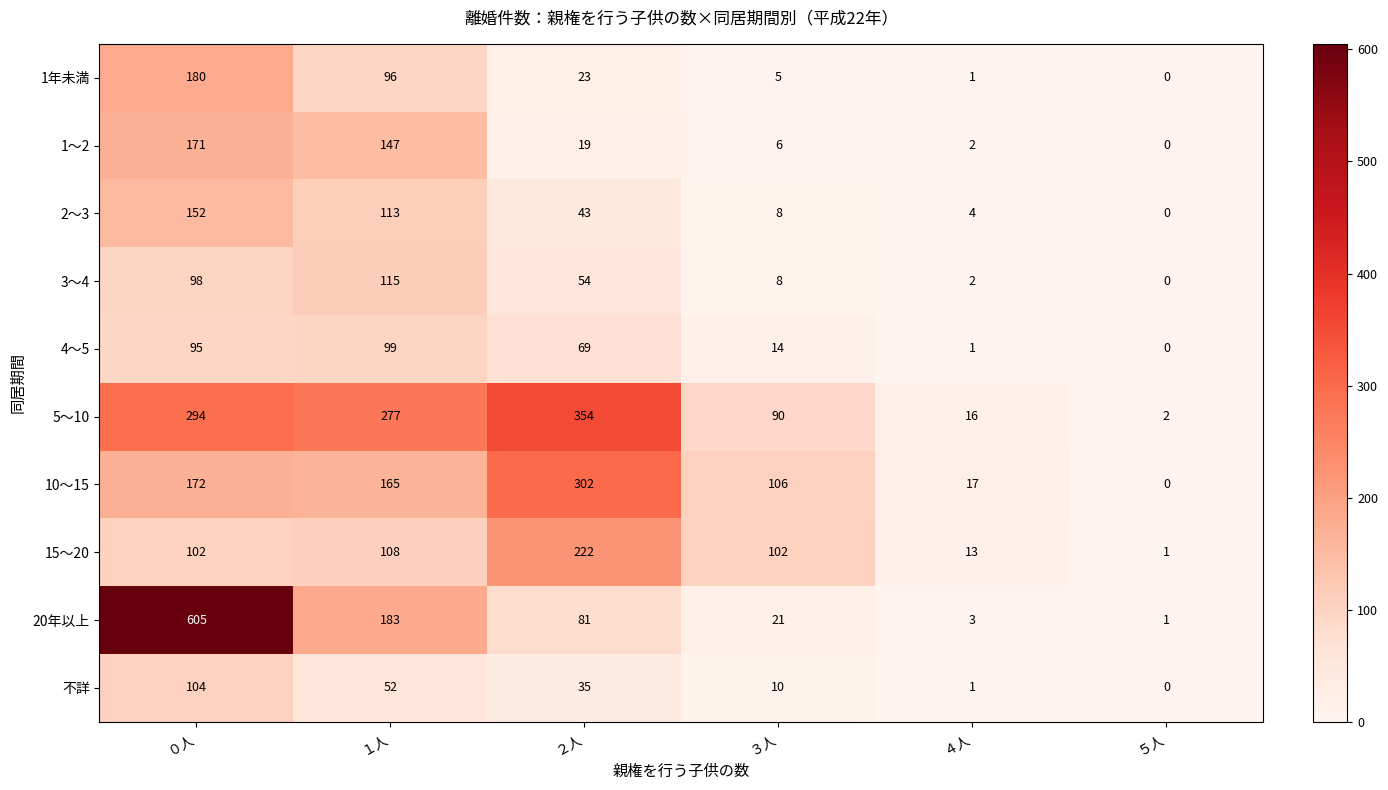

Rank the categories by 1年未満 value from highest to lowest.

０人, １人, ２人, ３人, ４人, ５人